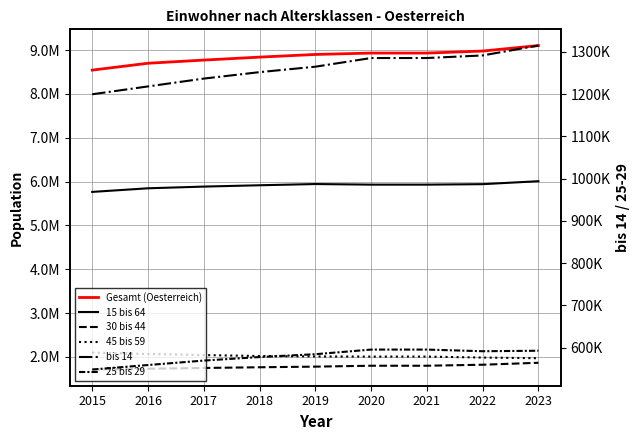

What is the difference between the maximum and minimum values in the bis 14 series?

115341